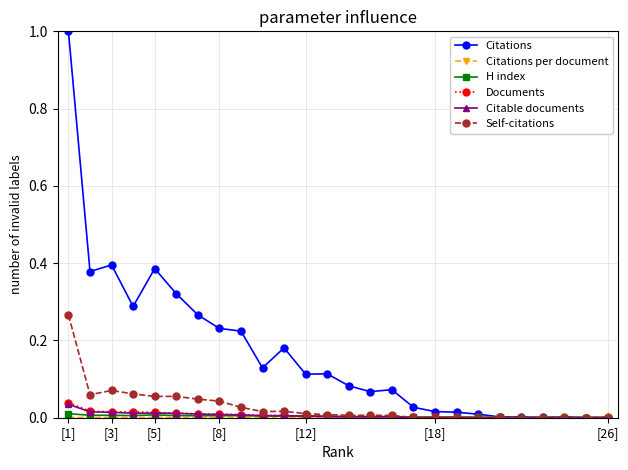

True or false: Self-citations has more than 1 points higher than both neighbors.

True